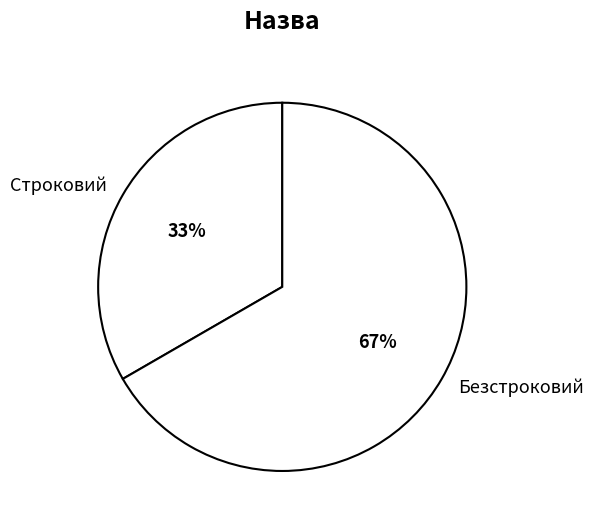

To the nearest percent, what is the combined percentage of Строковий and Безстроковий?

100%